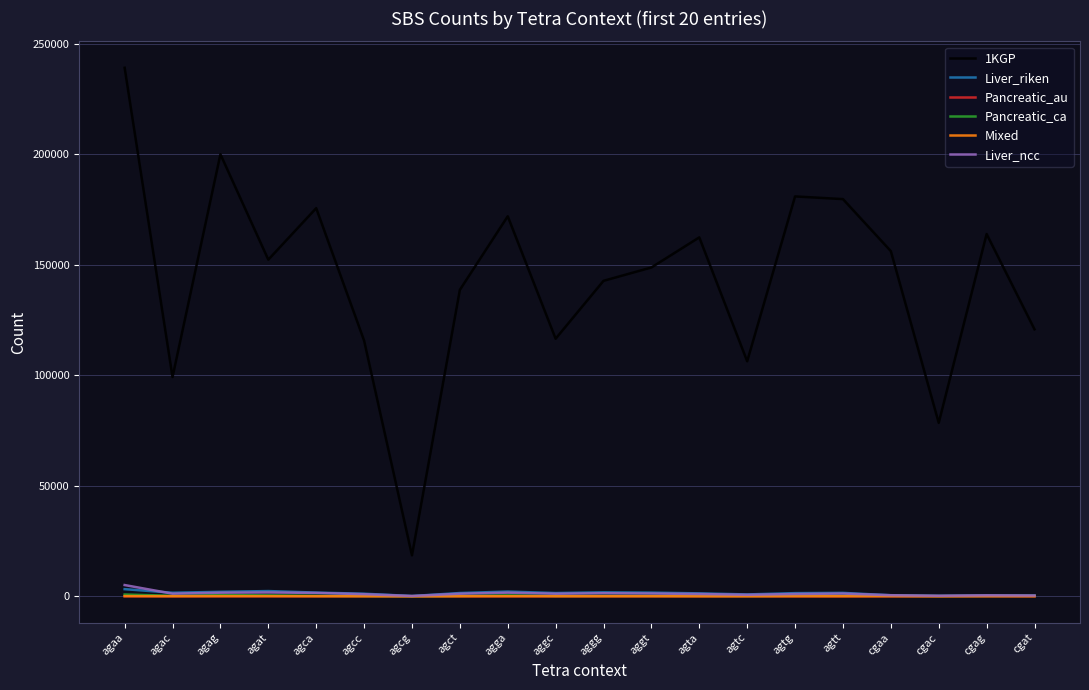

Which series has the largest total across all categories?

1KGP